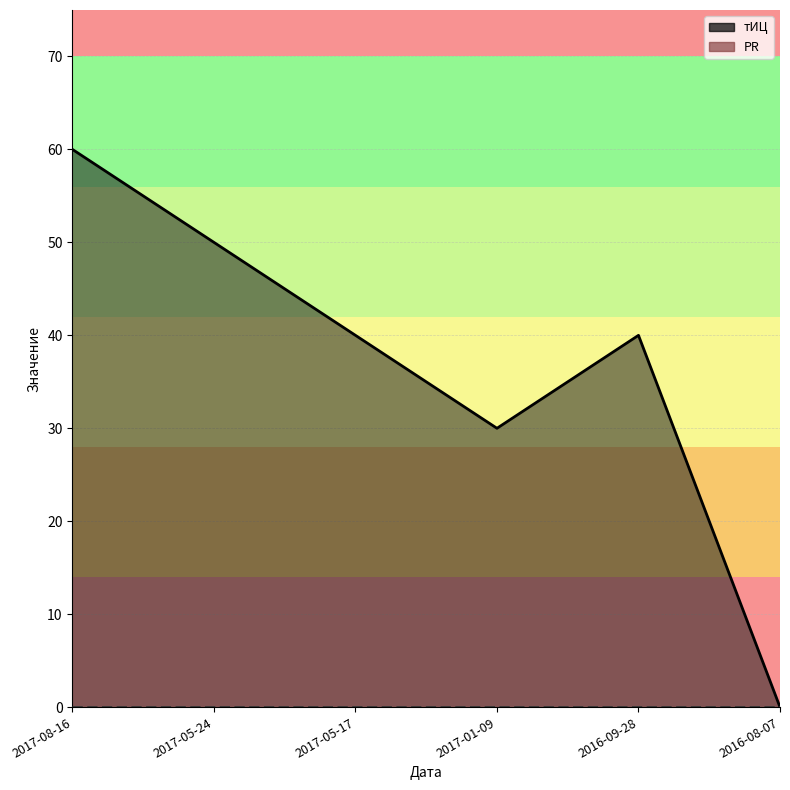

The chart shows a value of 60 at 2017-08-16. True or false?

True